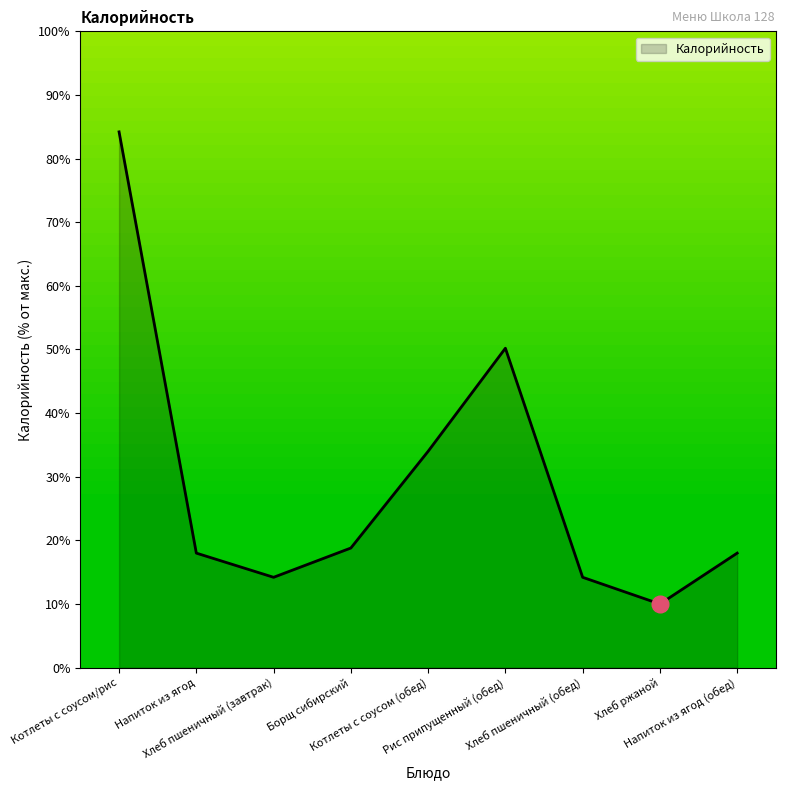

What is the difference between the maximum and minimum values?

74.2